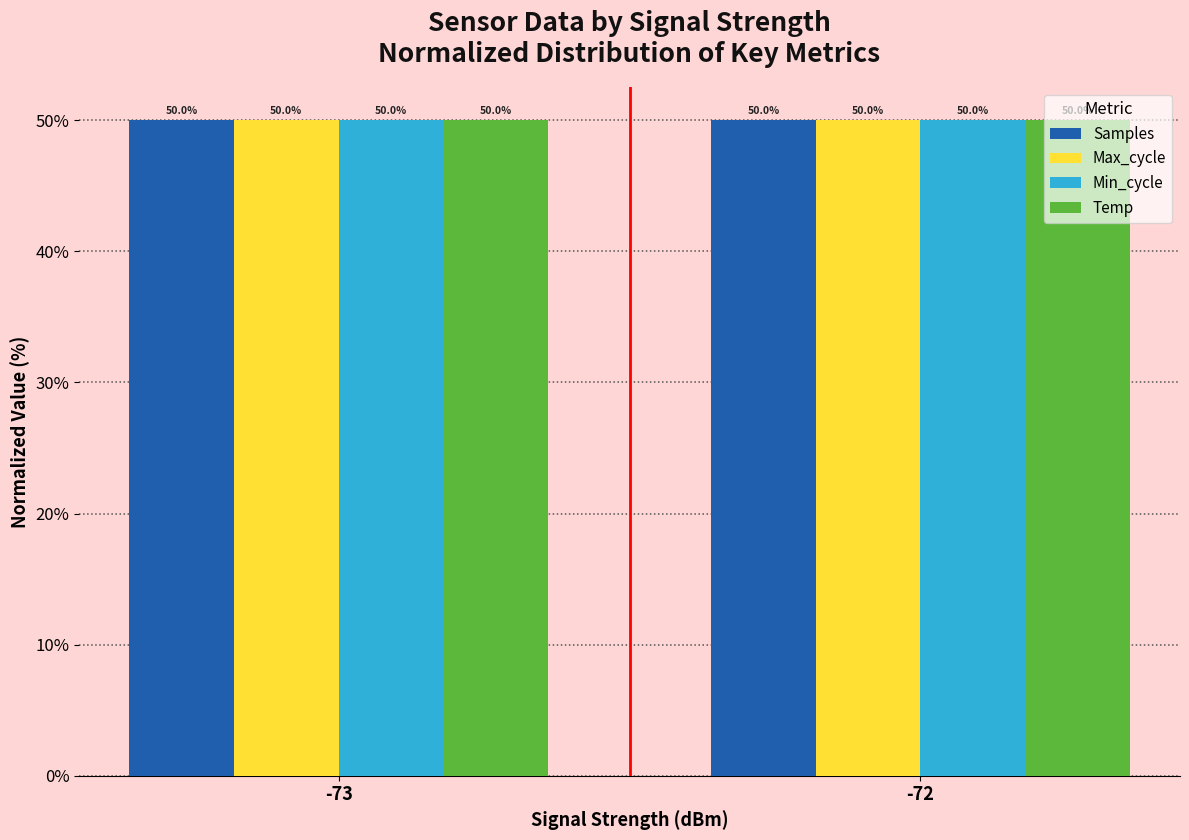

What is the value of the Temp bar at the 2nd from the left?

50.0